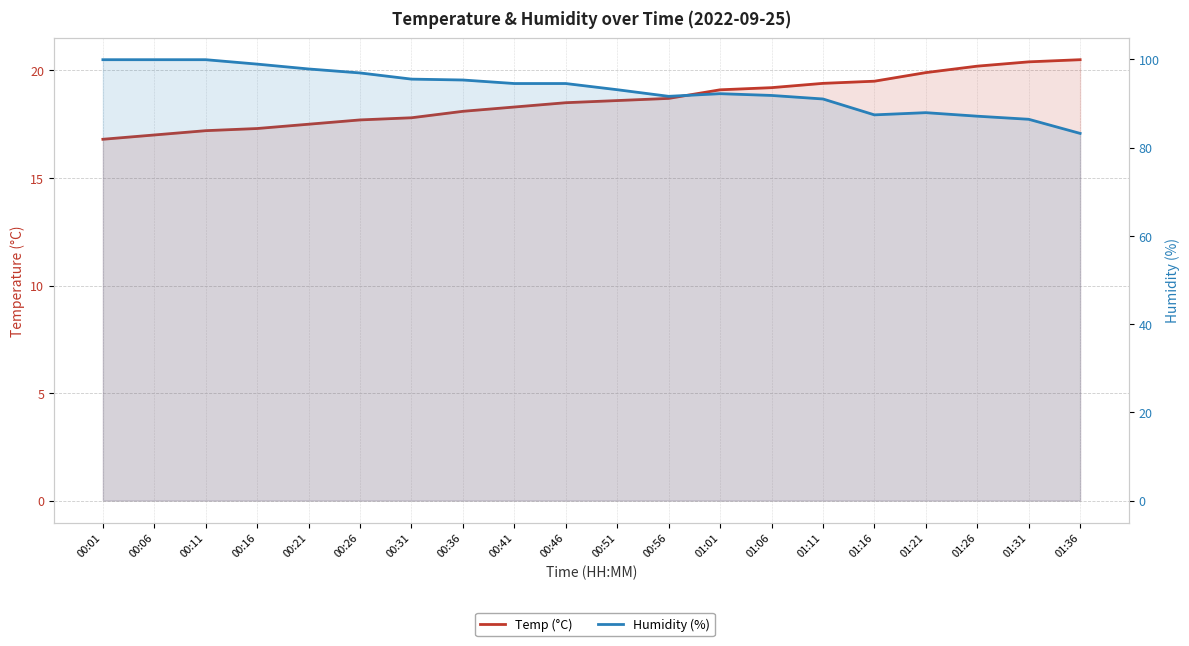

Reading left to right, extract all data points from this chart.

Temp (°C): 00:01=16.8	00:06=17.0	00:11=17.2	00:16=17.3	00:21=17.5	00:26=17.7	00:31=17.8	00:36=18.1	00:41=18.3	00:46=18.5	00:51=18.6	00:56=18.7	01:01=19.1	01:06=19.2	01:11=19.4	01:16=19.5	01:21=19.9	01:26=20.2	01:31=20.4	01:36=20.5
Humidity (%): 00:01=99.9	00:06=99.9	00:11=99.9	00:16=98.9	00:21=97.8	00:26=96.9	00:31=95.5	00:36=95.3	00:41=94.5	00:46=94.5	00:51=93.1	00:56=91.6	01:01=92.2	01:06=91.8	01:11=91.0	01:16=87.4	01:21=87.9	01:26=87.1	01:31=86.4	01:36=83.2